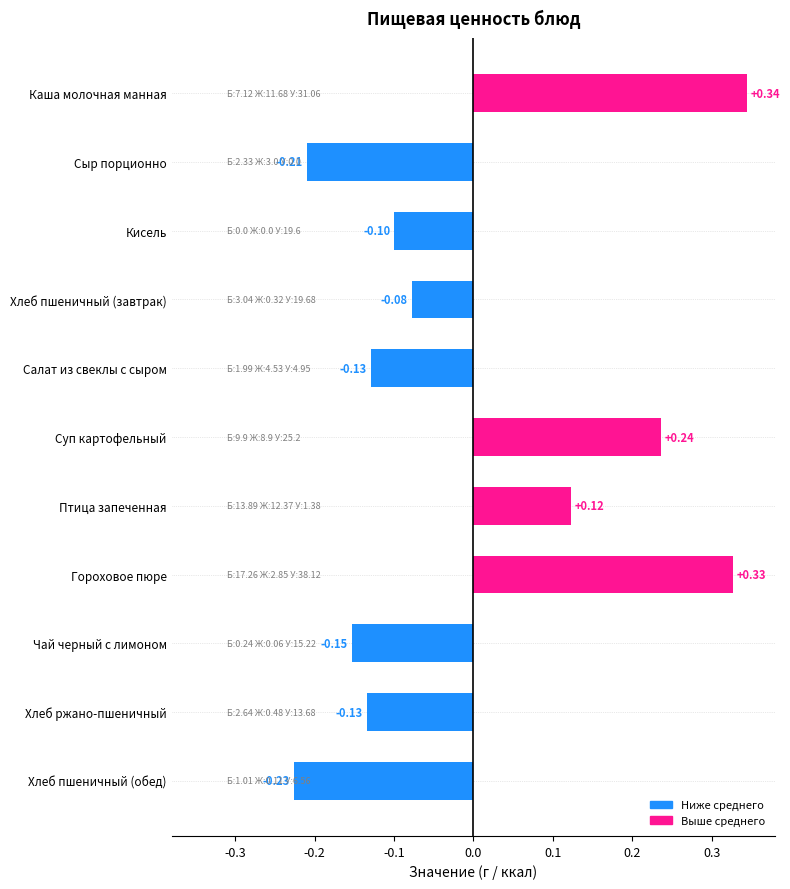

What is the sum of the values at Салат из свеклы с сыром and Чай черный с лимоном?

-0.3